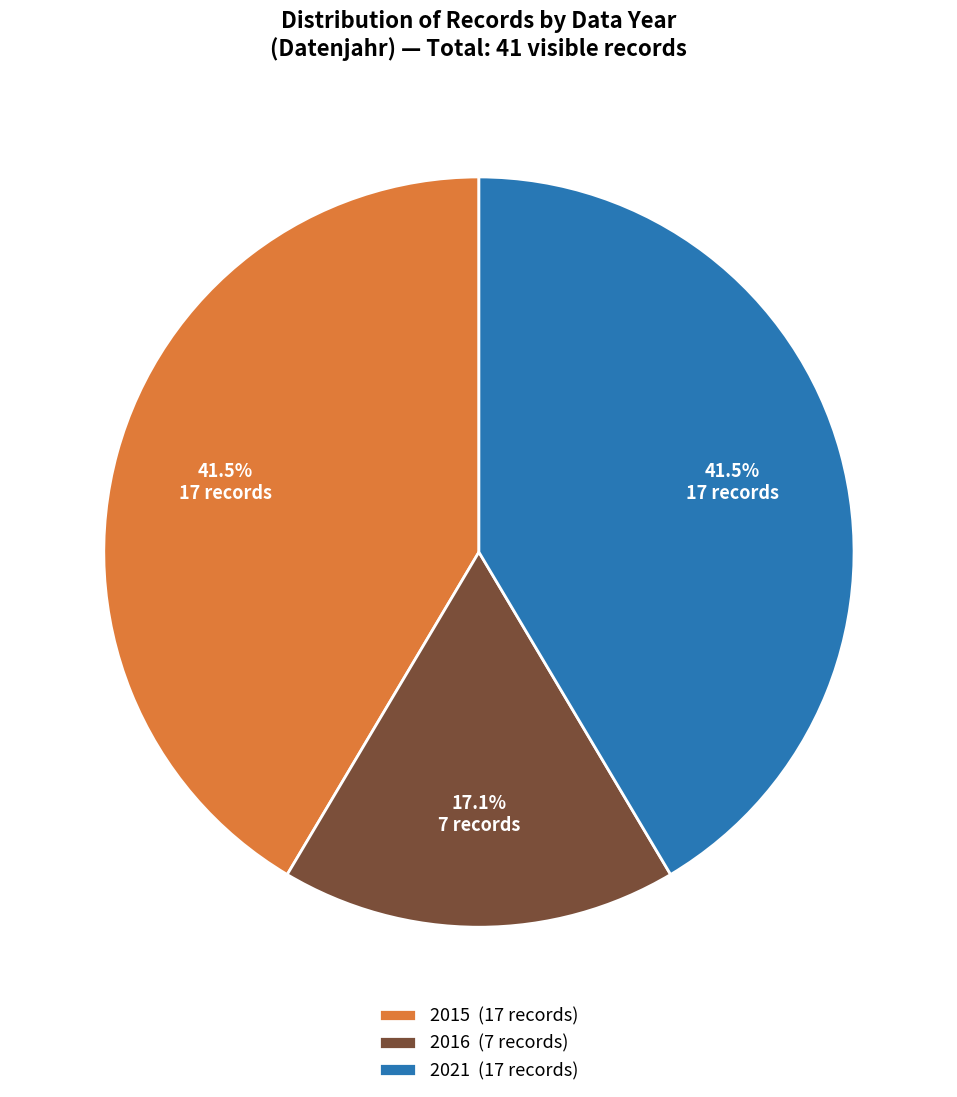

What is the ratio of the value at 2021 (17 records) to the value at 2016 (7 records)?

2.4